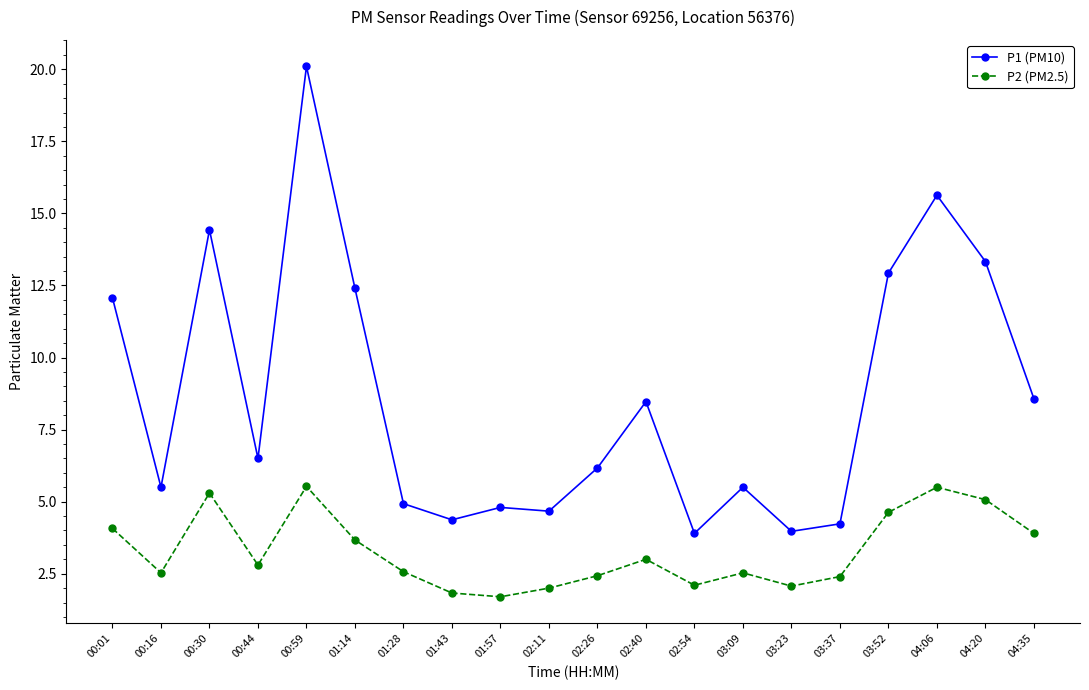

Is the value of P2 (PM2.5) at 01:43 greater than the value of P1 (PM10) at 01:14?

No